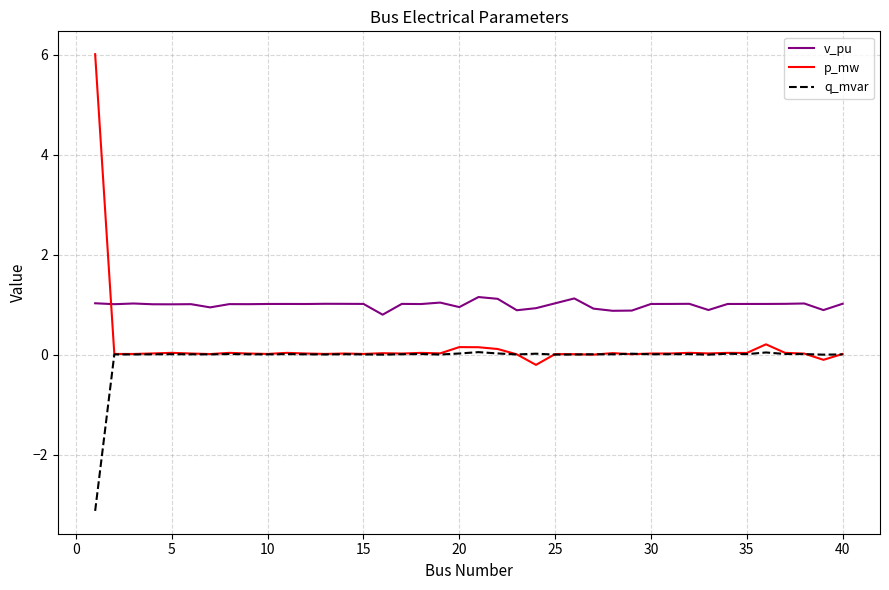

What is the minimum value shown in the chart?

-3.1